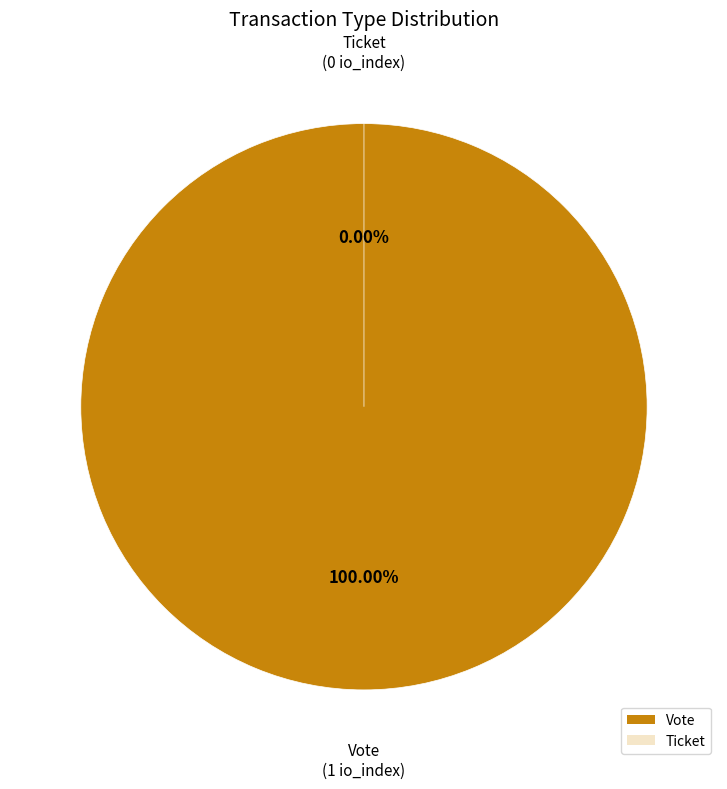

What percentage is the Vote (io_index=1) slice, to the nearest percent?

100%